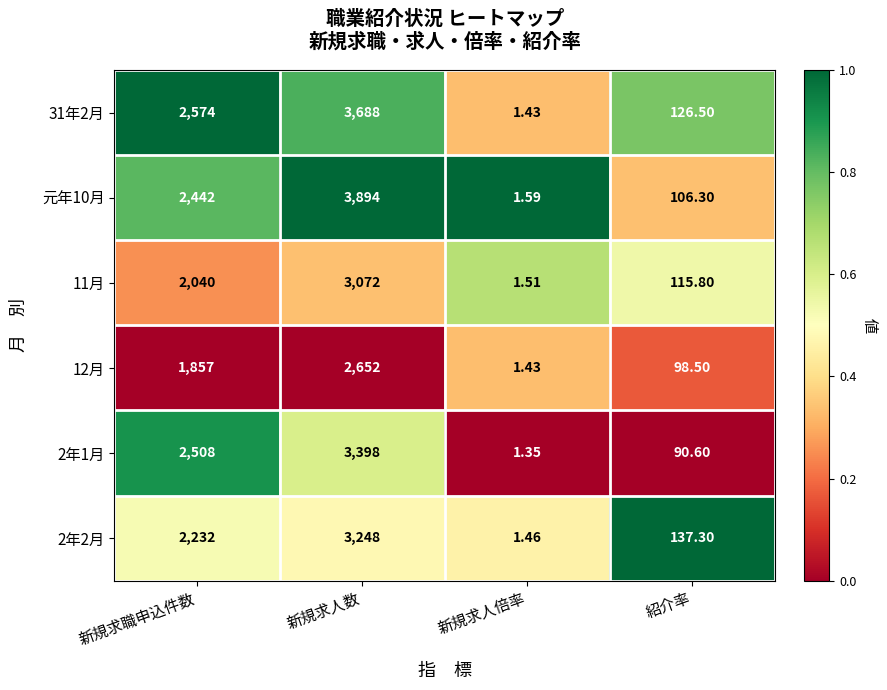

Is the value of 2年1月 at 紹介率 greater than the value of 31年2月 at 新規求人倍率?

Yes